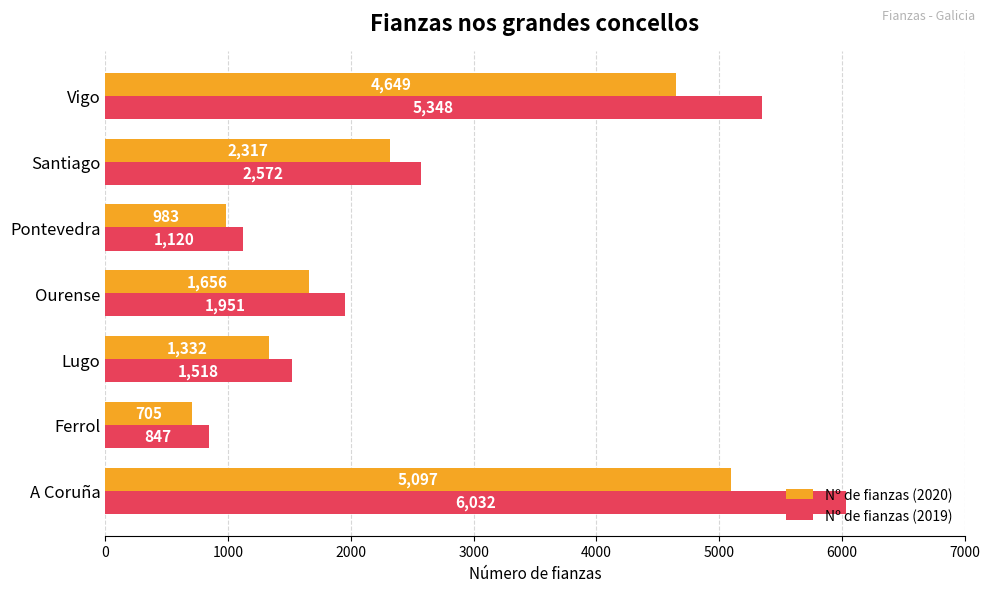

What is the approximate value of Nº de fianzas (2020) at A Coruña, to the nearest 100?

5100